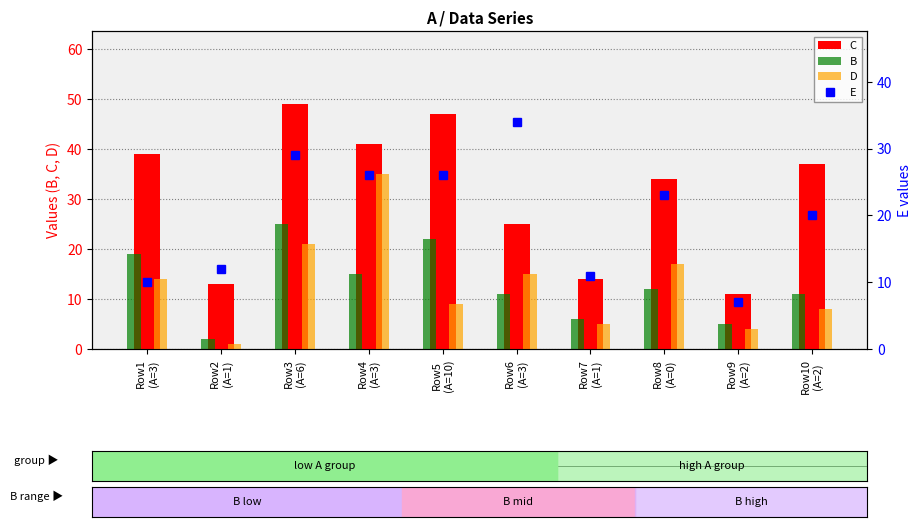

The value of C at Row1
(A=3) is 10. True or false?

False